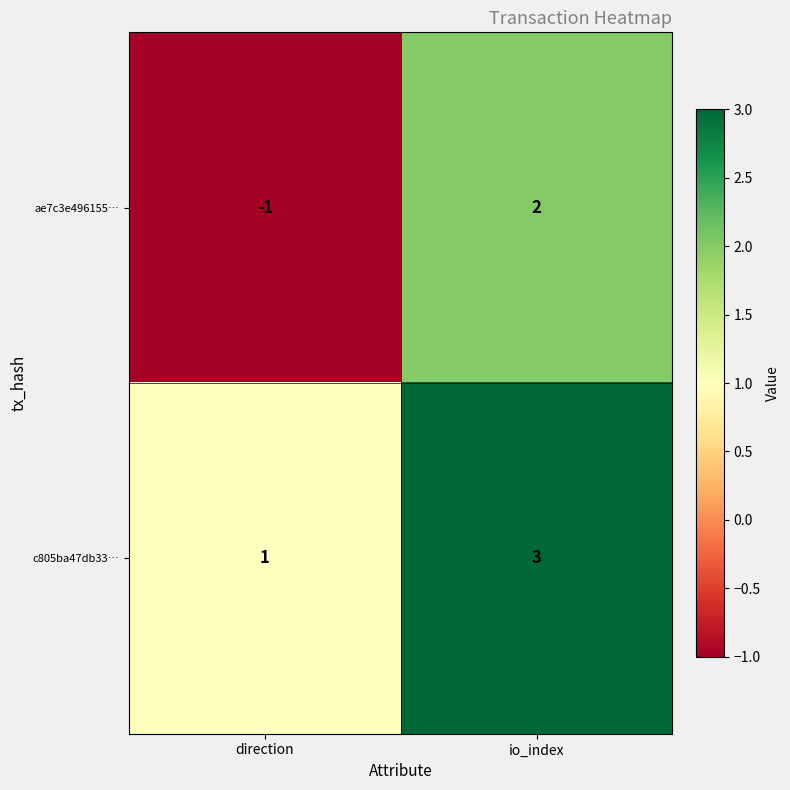

At which category is the sum across all series the highest?

io_index